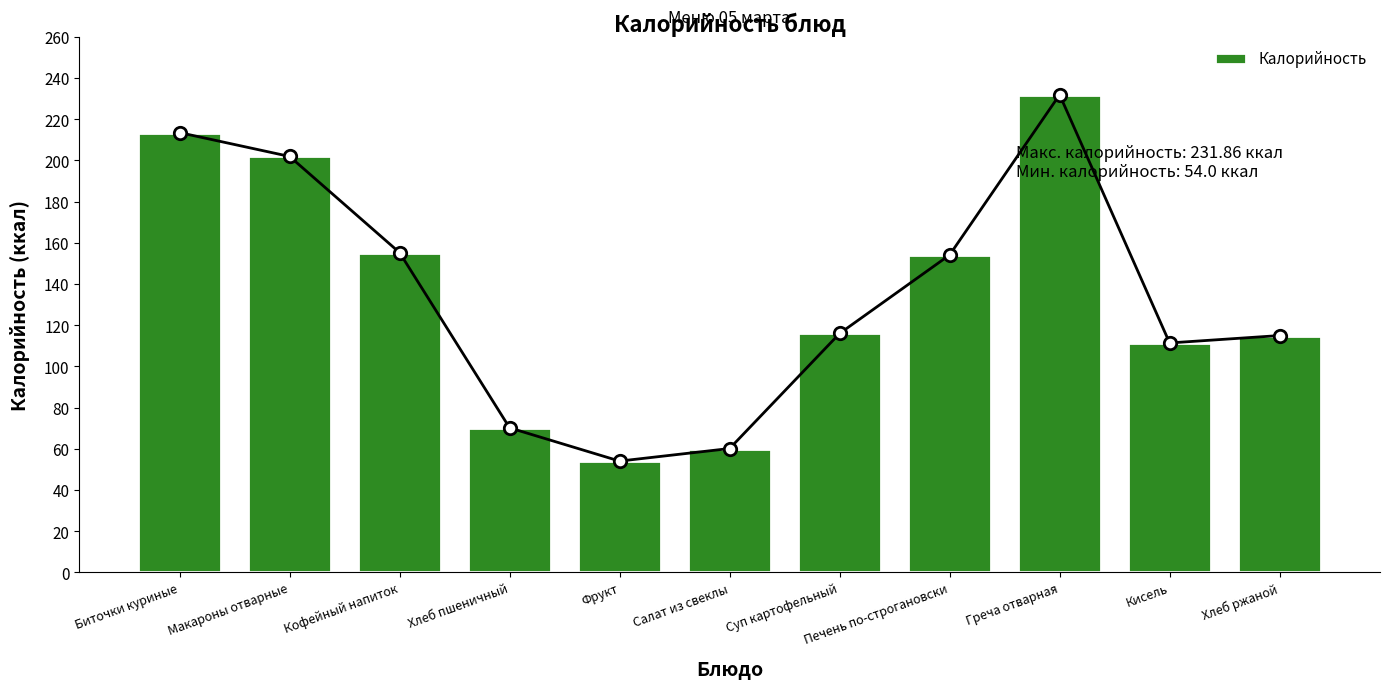

Which has a higher value, Хлеб ржаной or Макароны отварные?

Макароны отварные